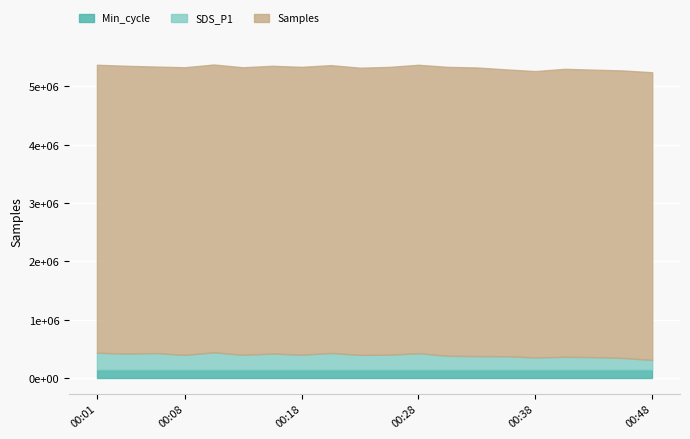

What are all the series names shown in the legend?

Min_cycle, SDS_P1, Samples